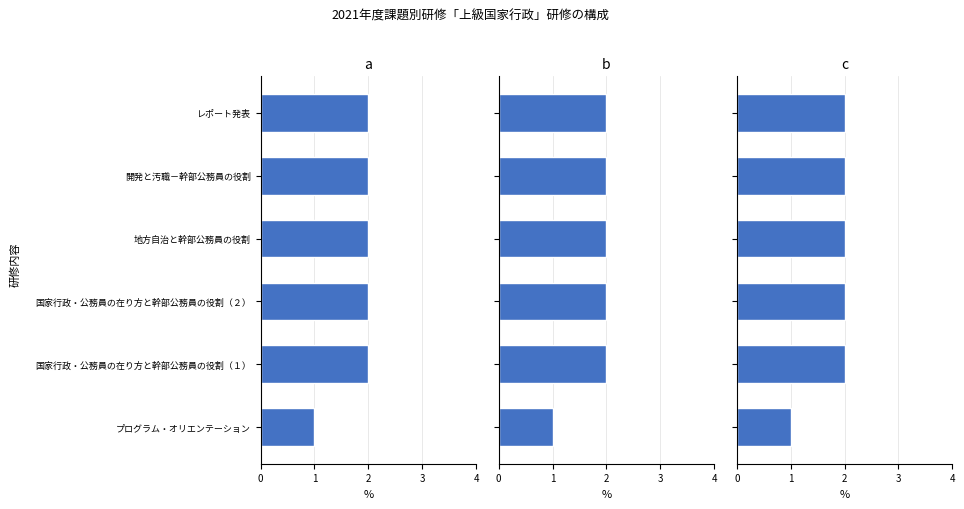

What is the minimum value shown in the chart?

1